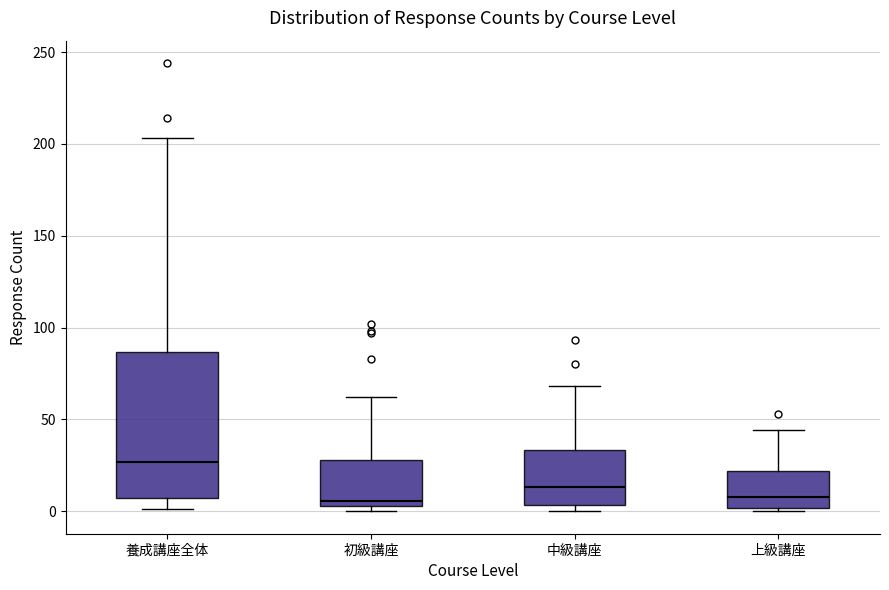

Where is the lower edge of the box for 上級講座 on the y-axis? The values are not printed on the chart, so give them approximately, as read against the axis.

0